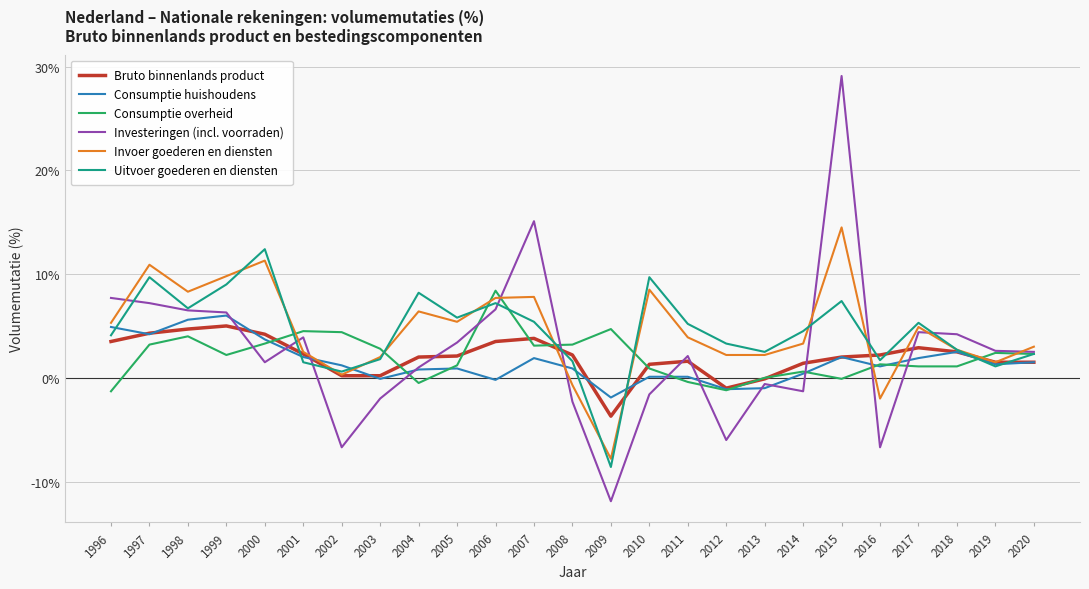

List the series in order of their peak value, highest first.

Investeringen (incl. voorraden), Invoer goederen en diensten, Uitvoer goederen en diensten, Consumptie overheid, Consumptie huishoudens, Bruto binnenlands product